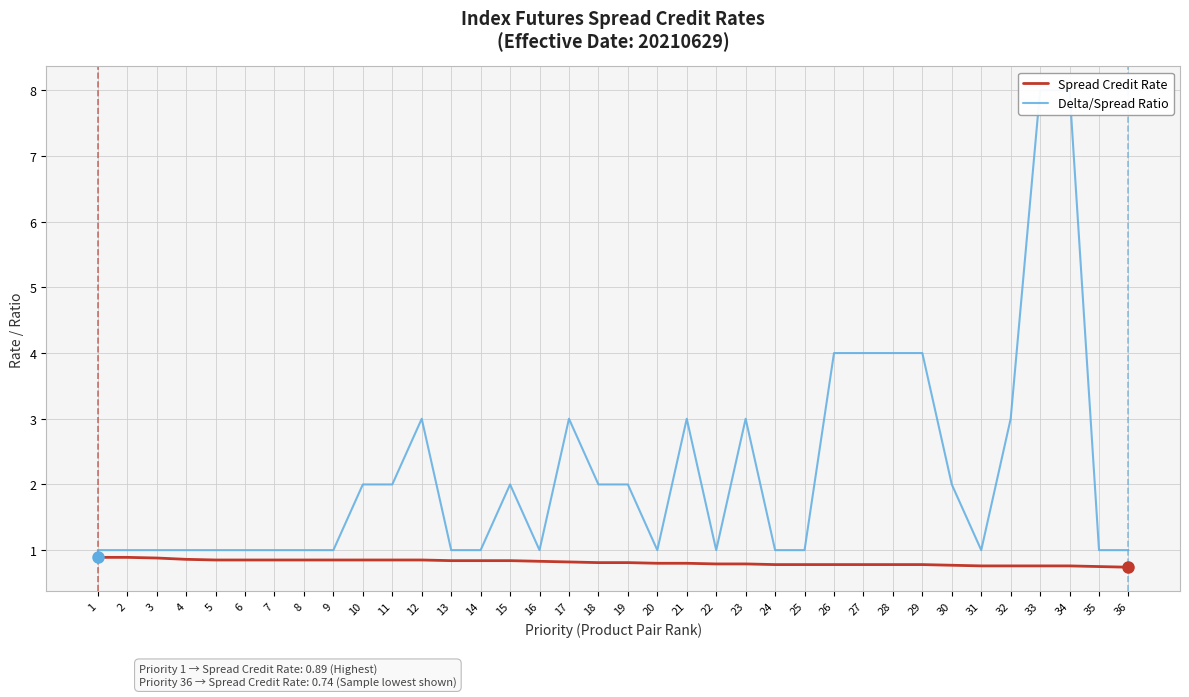

What is the value of the Delta/Spread Ratio point at the 27th from the left?

4.0